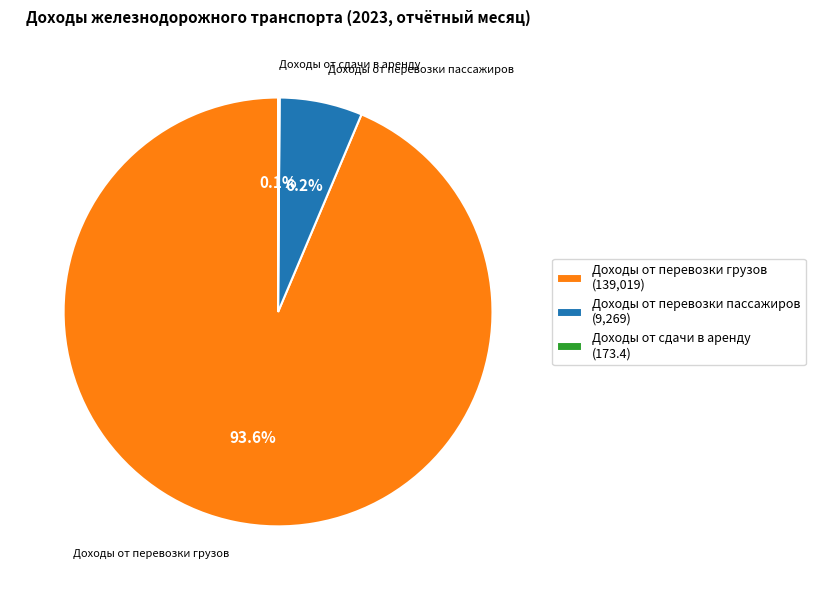

To the nearest percent, what is the average slice percentage?

33%